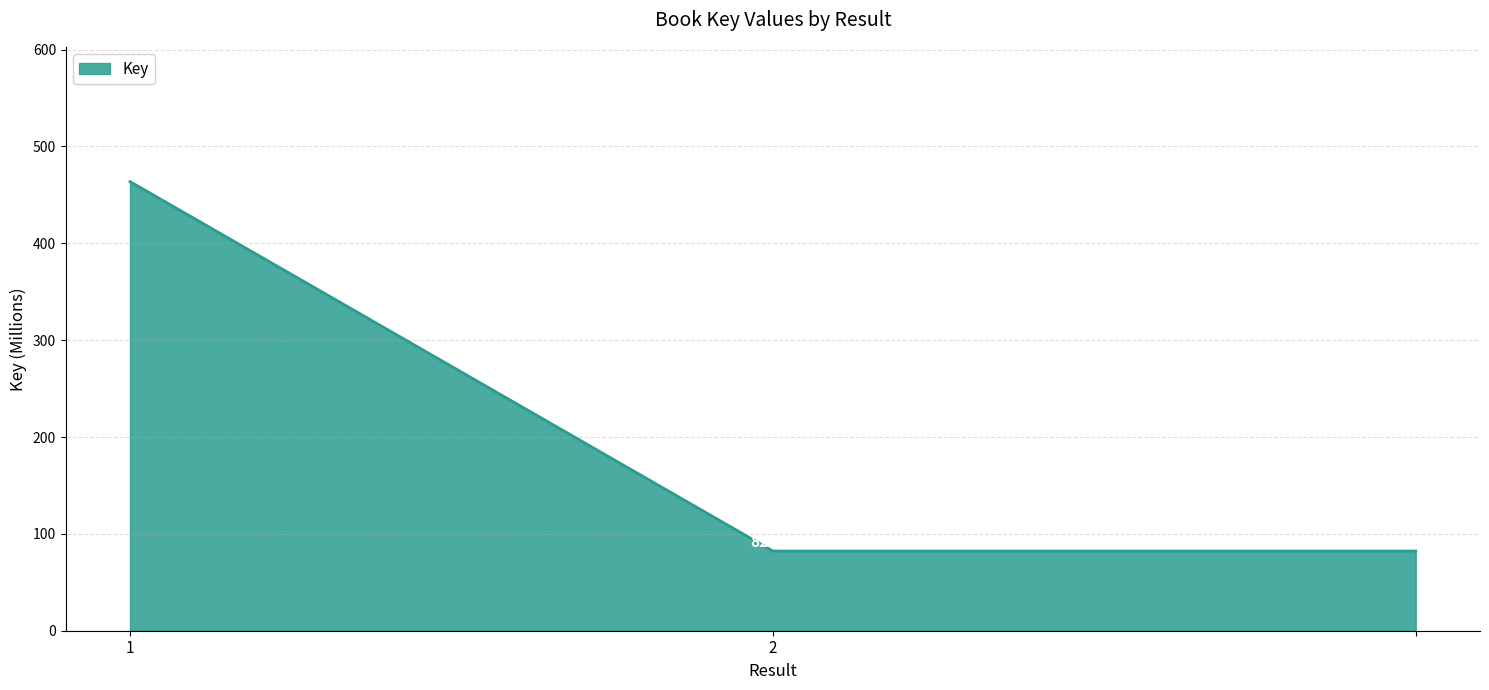

What is the maximum value shown in the chart?

463.8